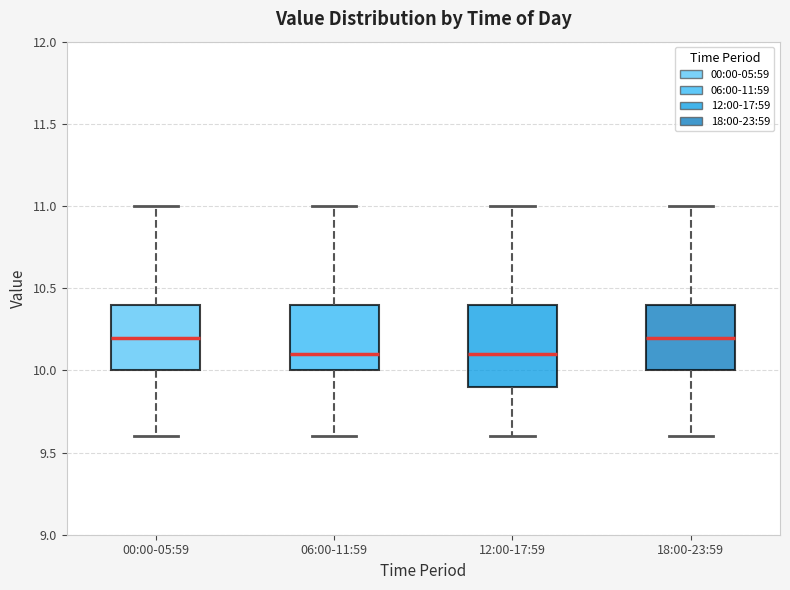

Comparing the boxes themselves (not the whiskers), which one is the tallest?

12:00-17:59